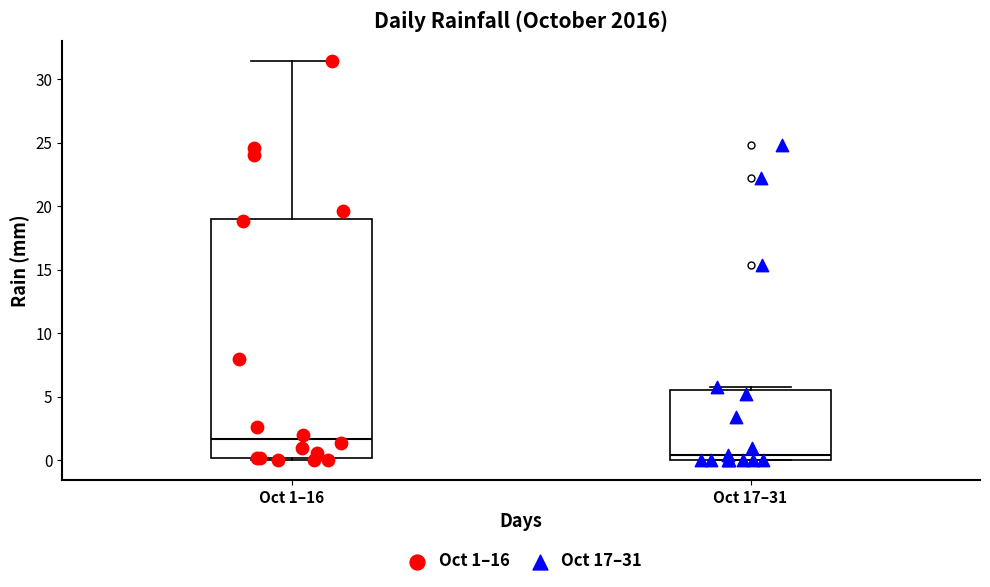

Which box's median line is the lowest?

Oct 17–31